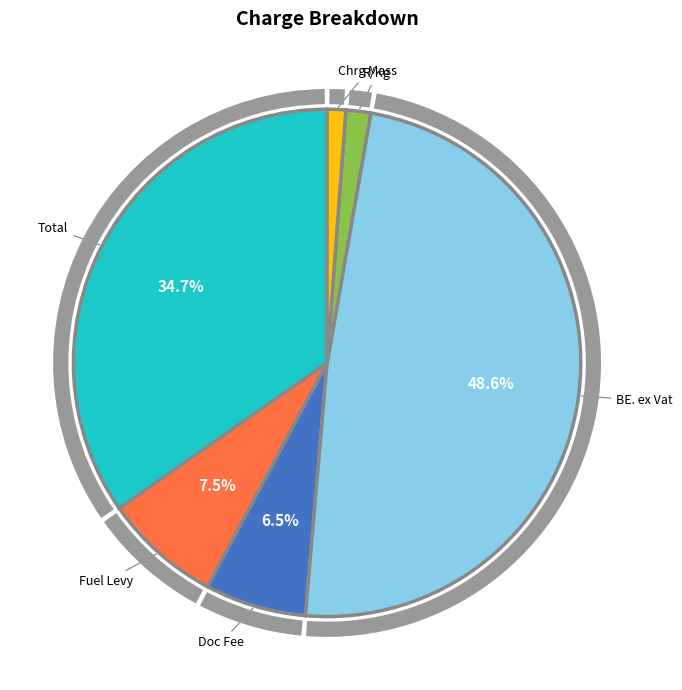

What percentage is the Total slice, to the nearest percent?

35%